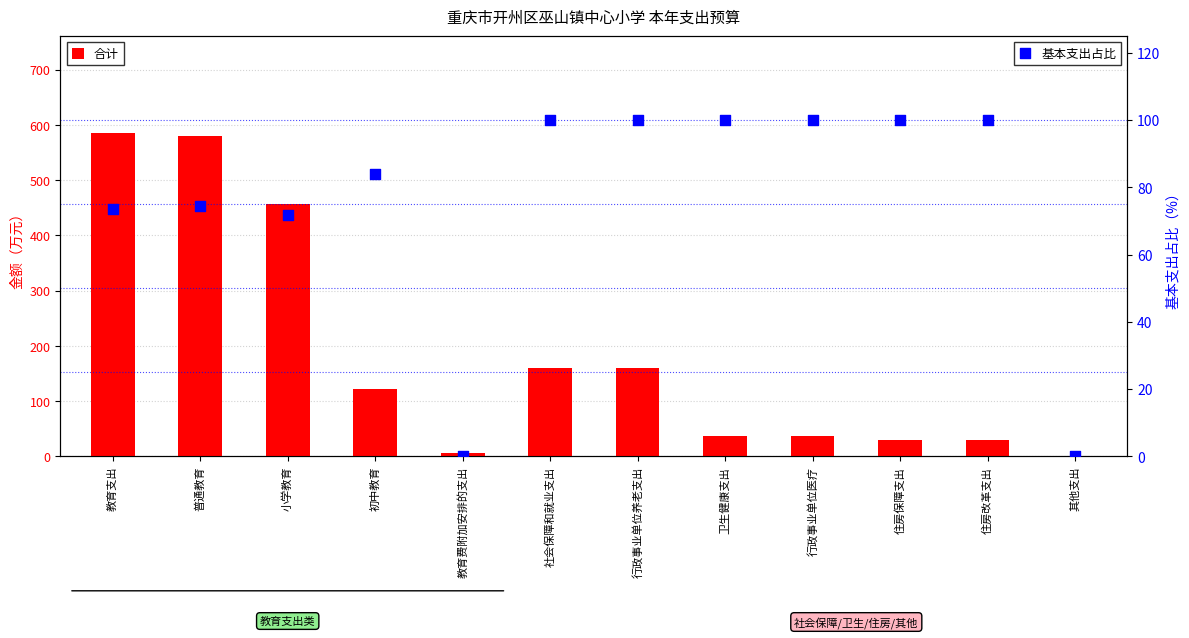

What are all the series names shown in the legend?

合计, 基本支出占比